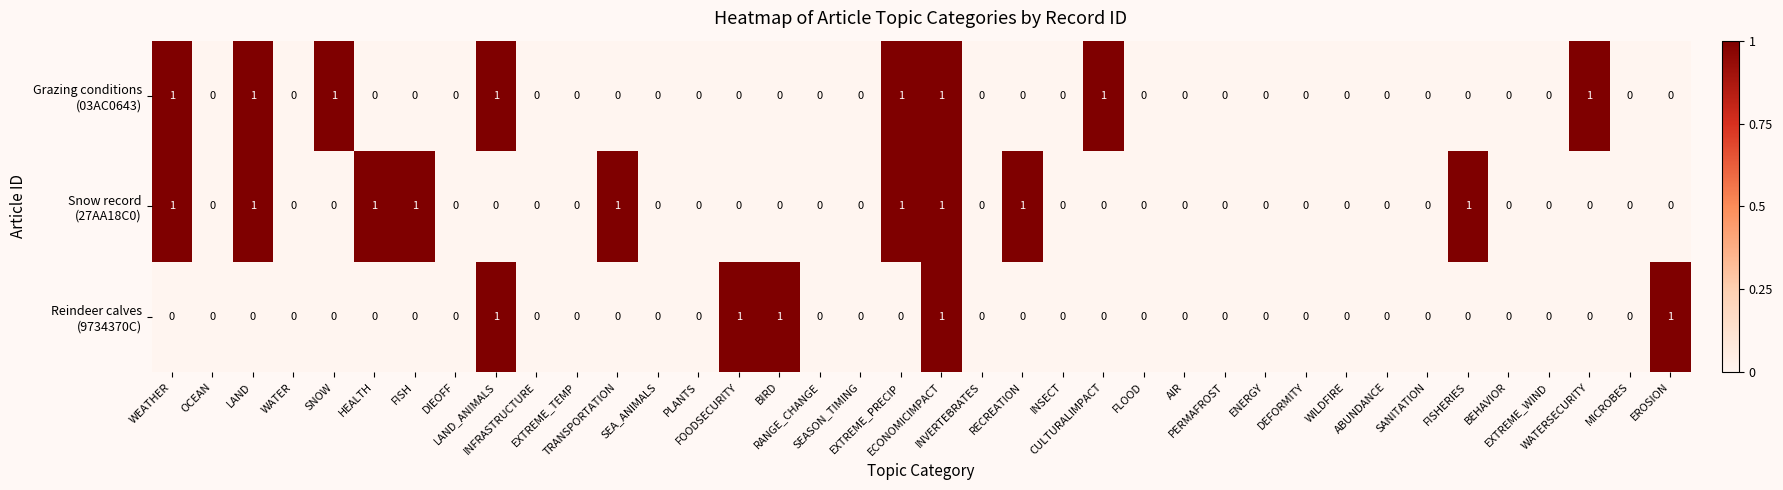

How many categories are shown in the chart?

38